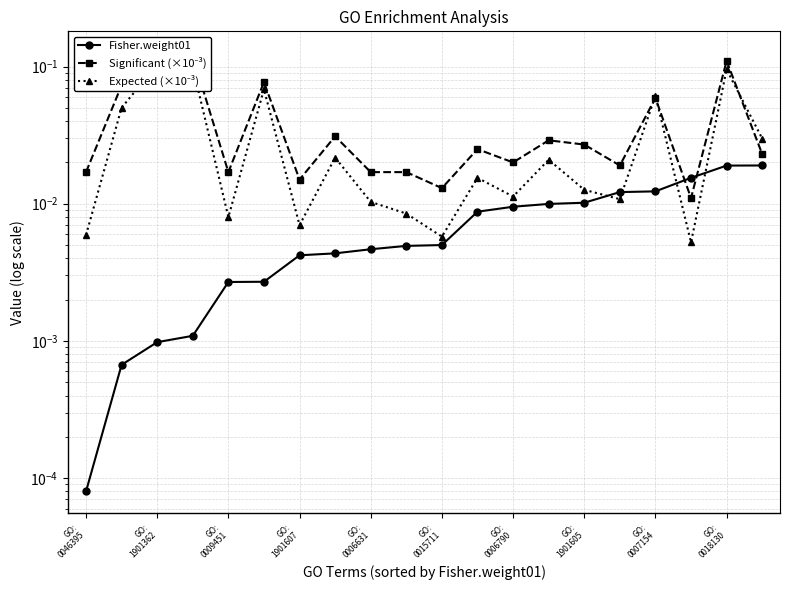

Is it true that Fisher.weight01 equals 0.0 at GO: 1901605?

False